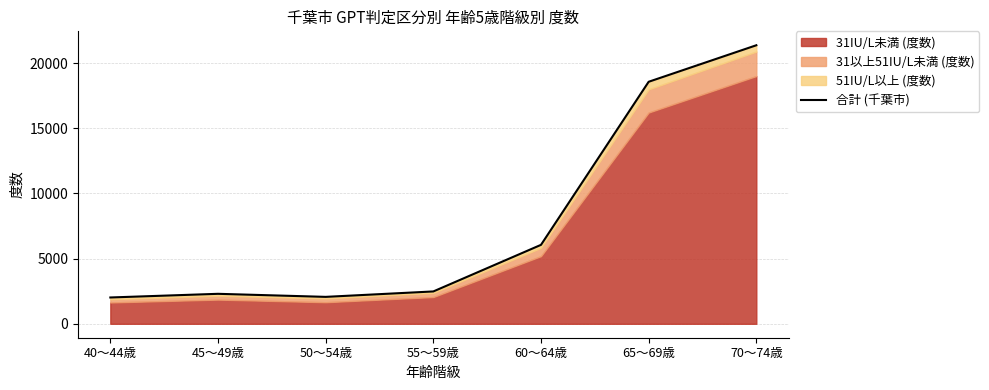

At which label does the data first exceed 2482?

60～64歳